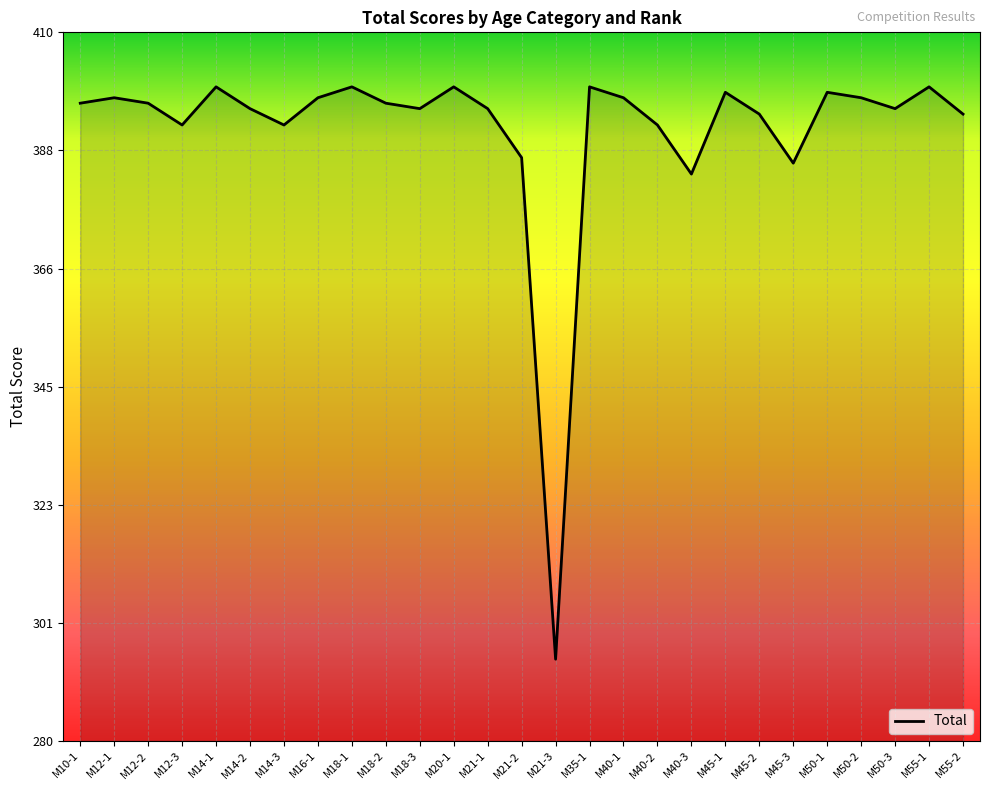

The value at M12-1 is 398. True or false?

True